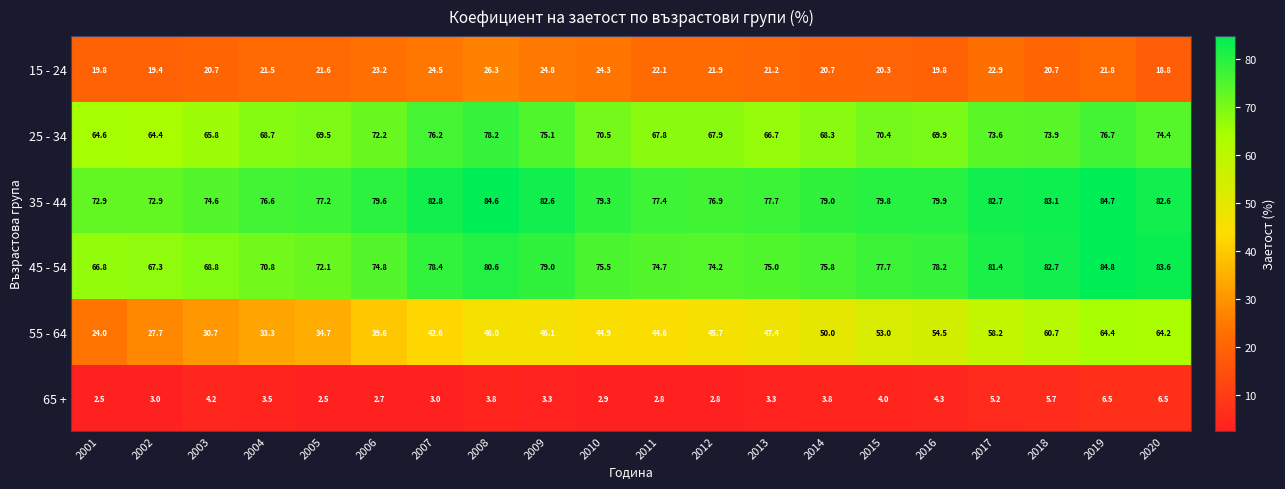

How many series are shown in this chart?

6